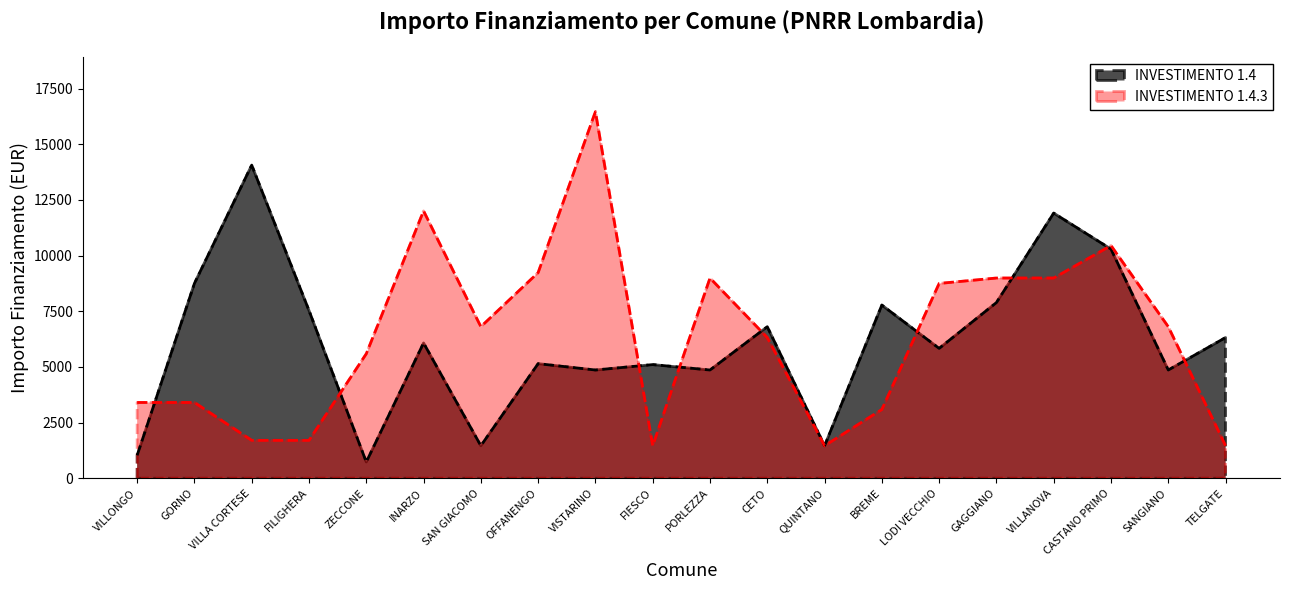

List the labels in order of INVESTIMENTO 1.4.3 value, smallest first.

FIESCO, QUINTANO, TELGATE, VILLA CORTESE, FILIGHERA, BREME, VILLONGO, GORNO, ZECCONE, CETO, SAN GIACOMO, SANGIANO, LODI VECCHIO, PORLEZZA, GAGGIANO, VILLANOVA, OFFANENGO, CASTANO PRIMO, INARZO, VISTARINO